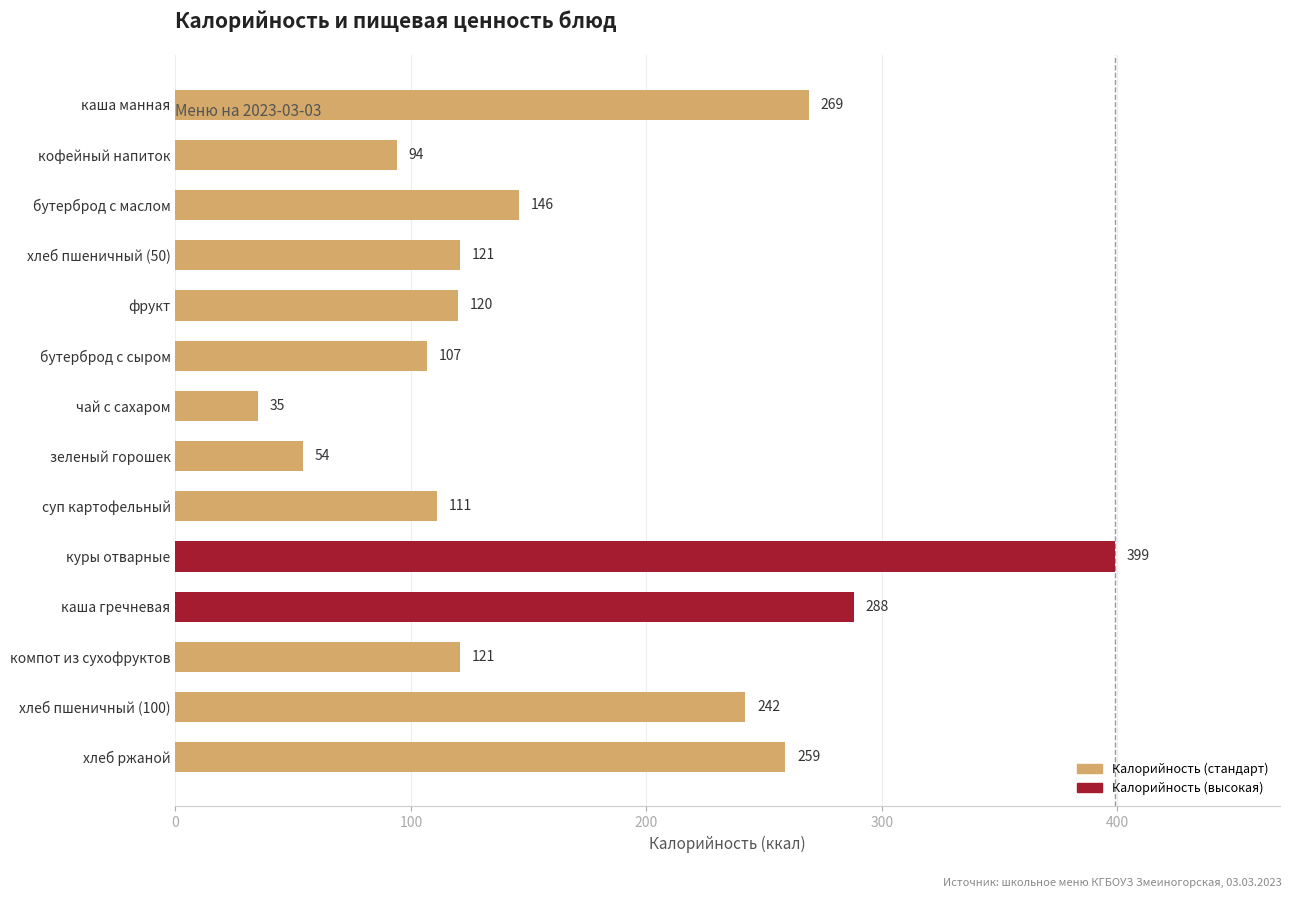

True or false: the data shows 120 at фрукт.

True